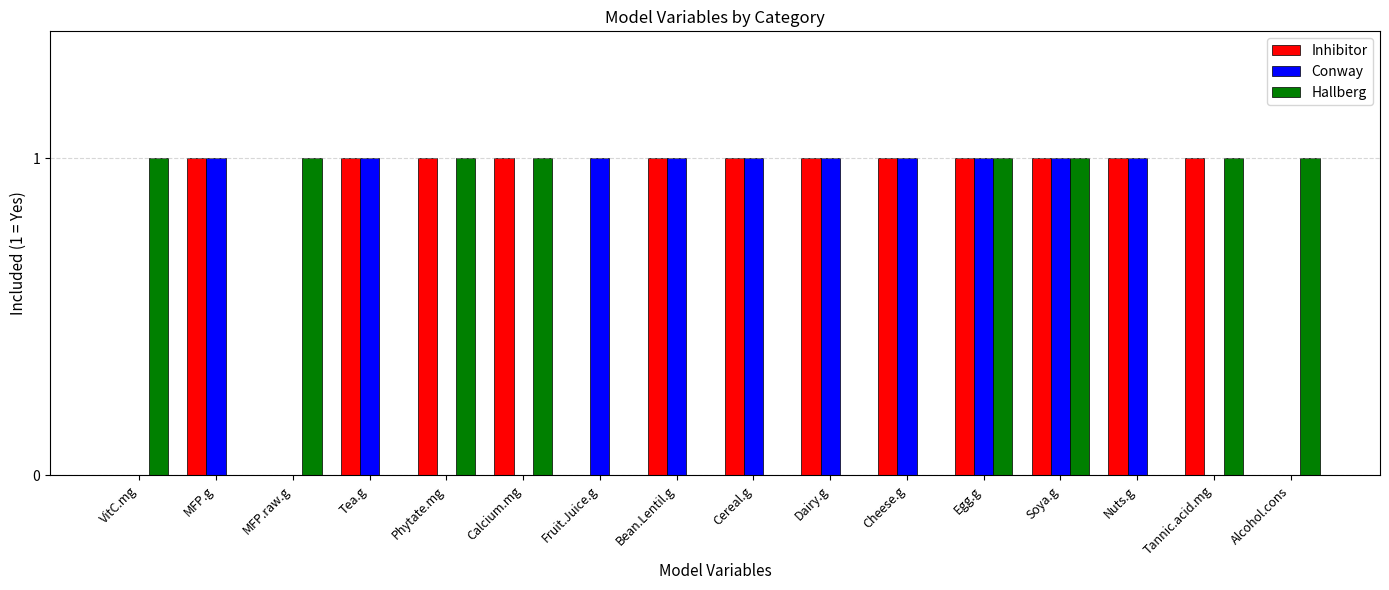

How many distinct data groups are displayed?

3